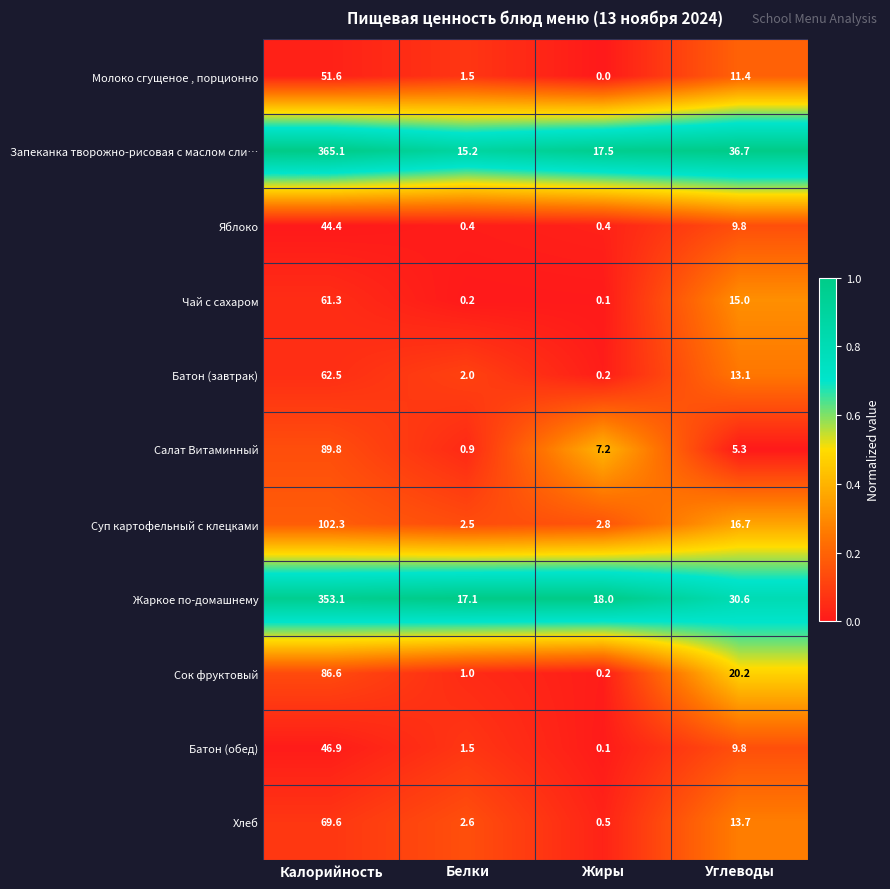

What is the spread (max minus min) of values at Белки?

16.9